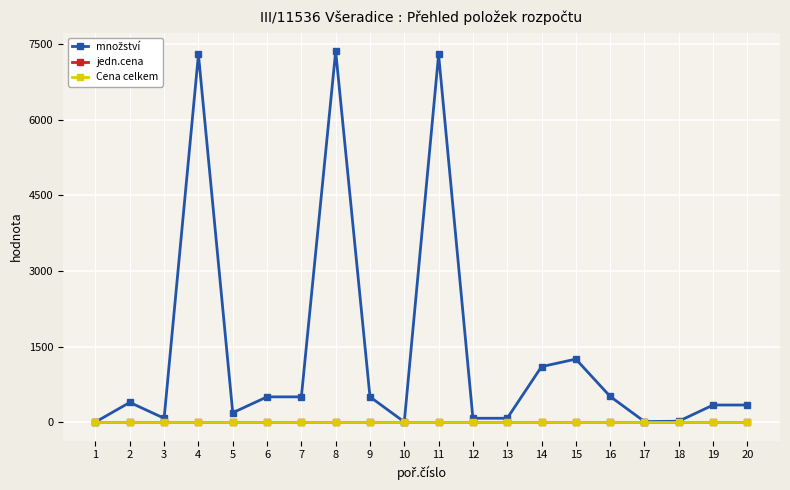

Which series has the widest spread of values?

množství